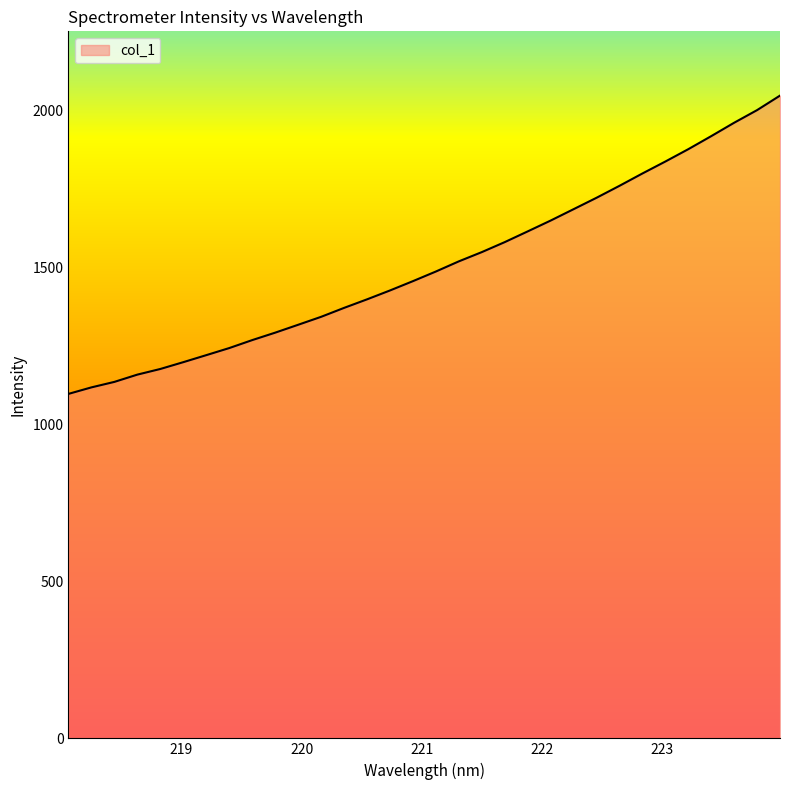

What is the maximum value shown in the chart?

2046.3